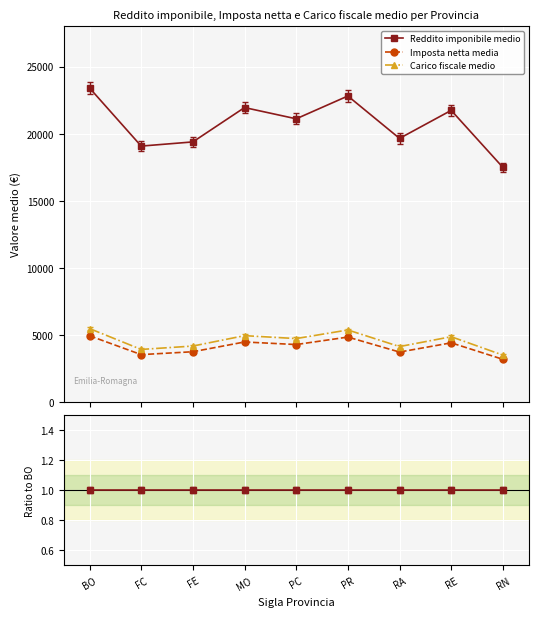

At which category does the chart reach its peak across all series?

BO